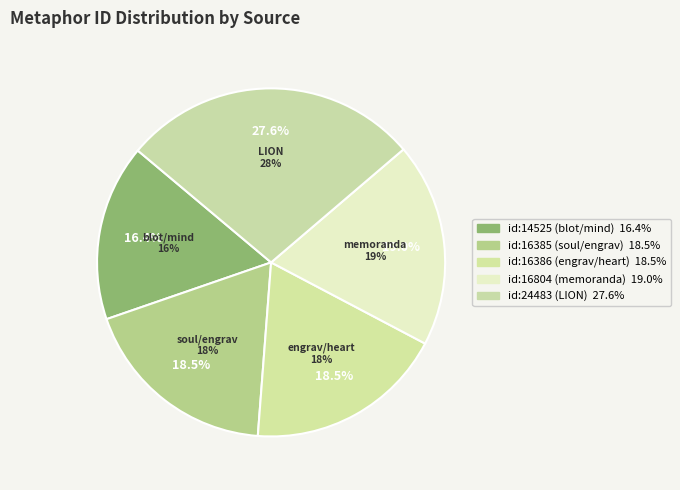

What percentage do id:16386 (engrav/heart) and id:16804 (memoranda) together represent?

37.5%